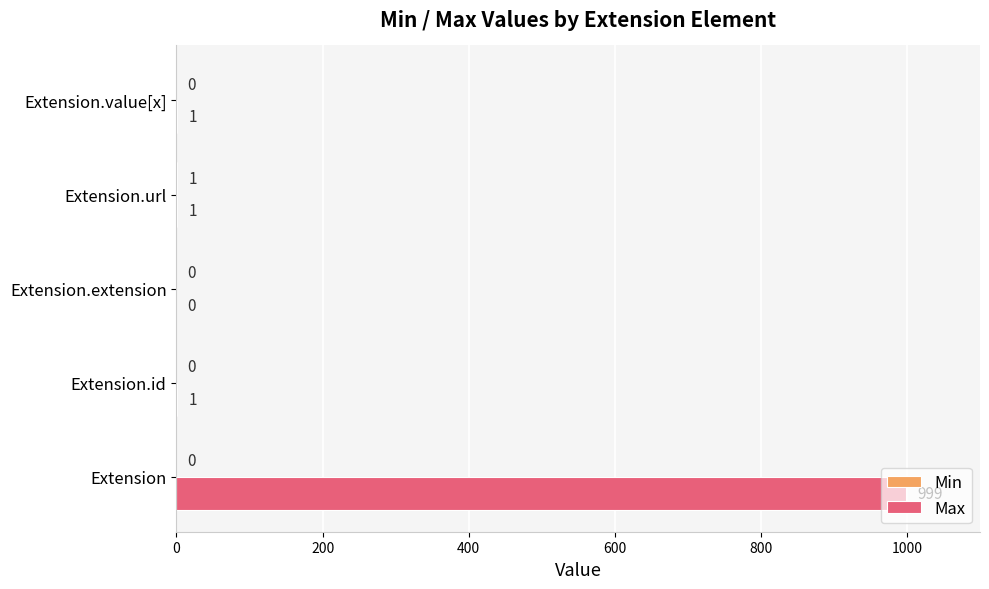

What is the maximum value for Max?

999